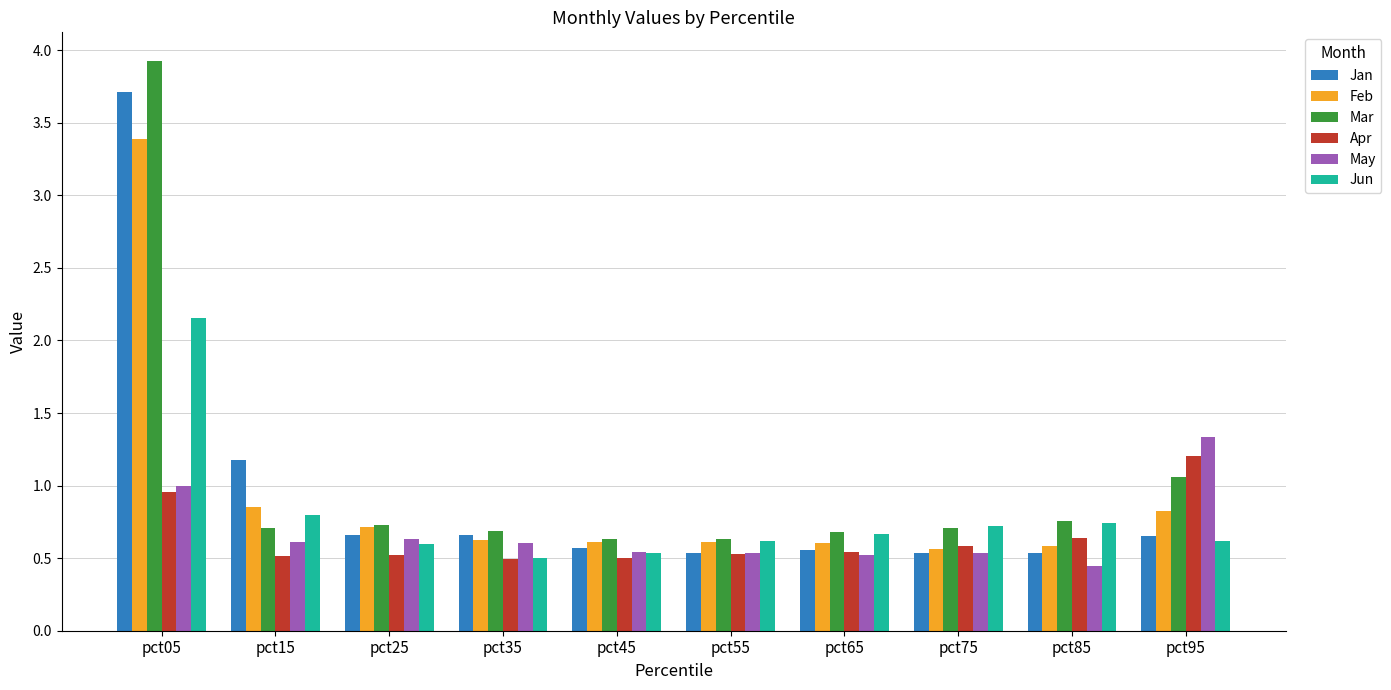

Which series has the widest spread of values?

Mar